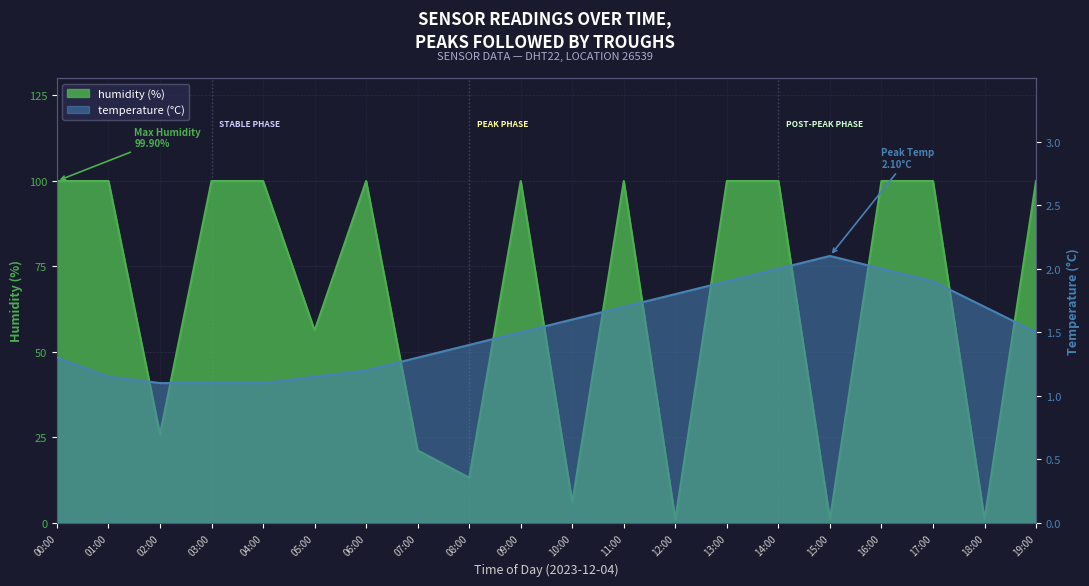

Which series has the largest total across all categories?

humidity